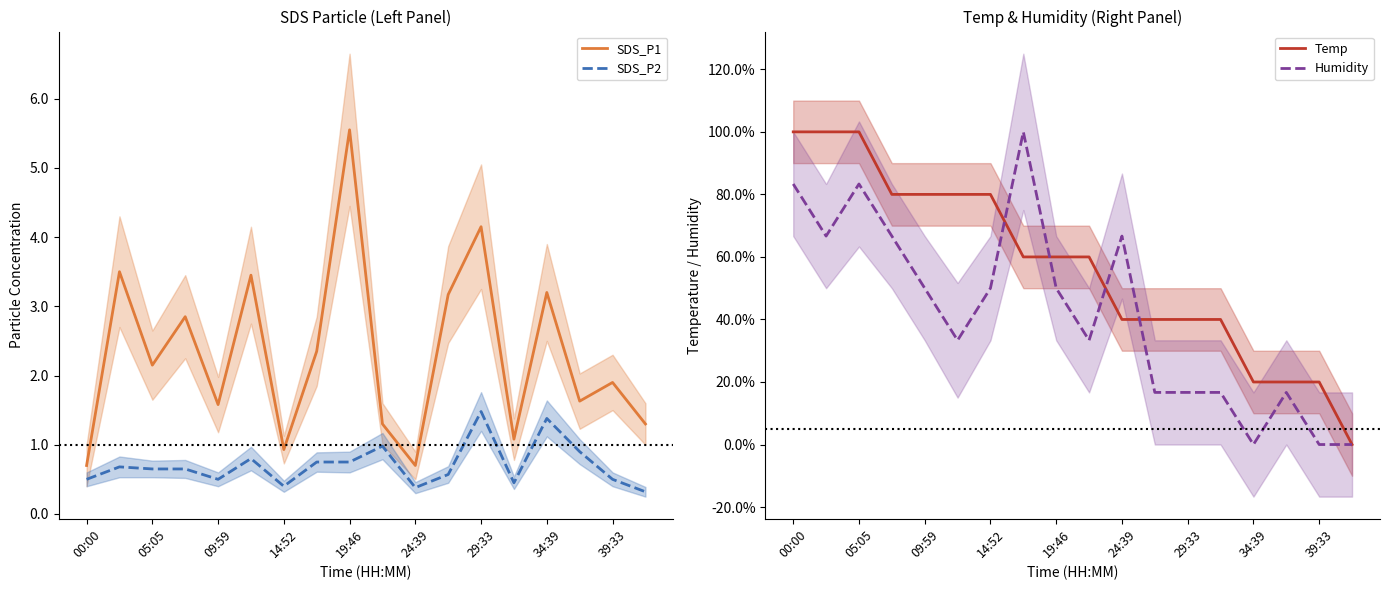

What are all the series names shown in the legend?

SDS_P1, SDS_P2, Temp, Humidity